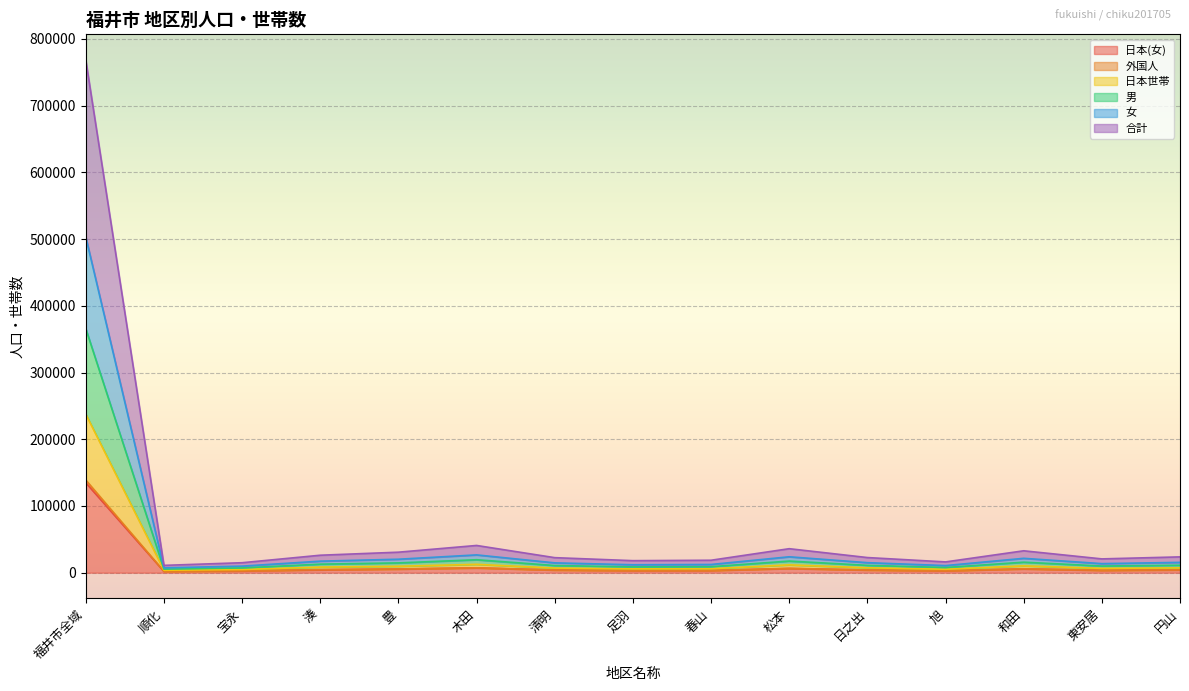

What is the difference between the 女 values at 和田 and 宝永?

3140